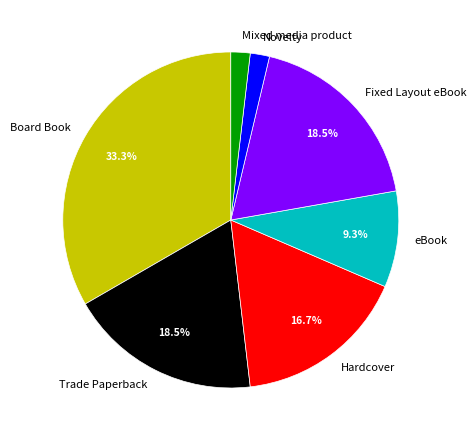

To the nearest percent, what is the combined percentage of Trade Paperback and Mixed media product?

20%